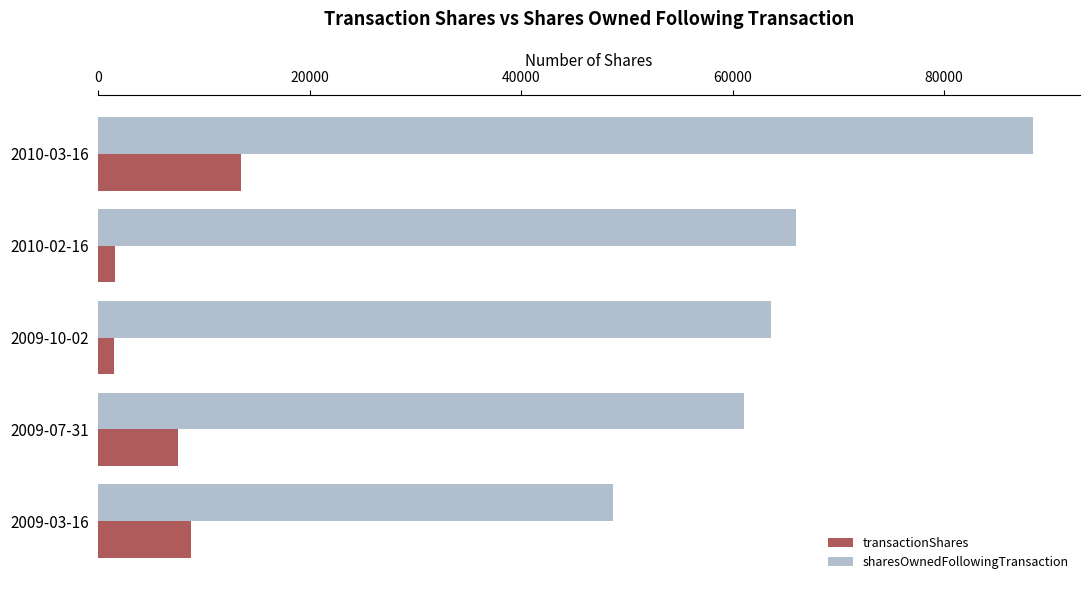

What is the sum of all sharesOwnedFollowingTransaction values?

327852